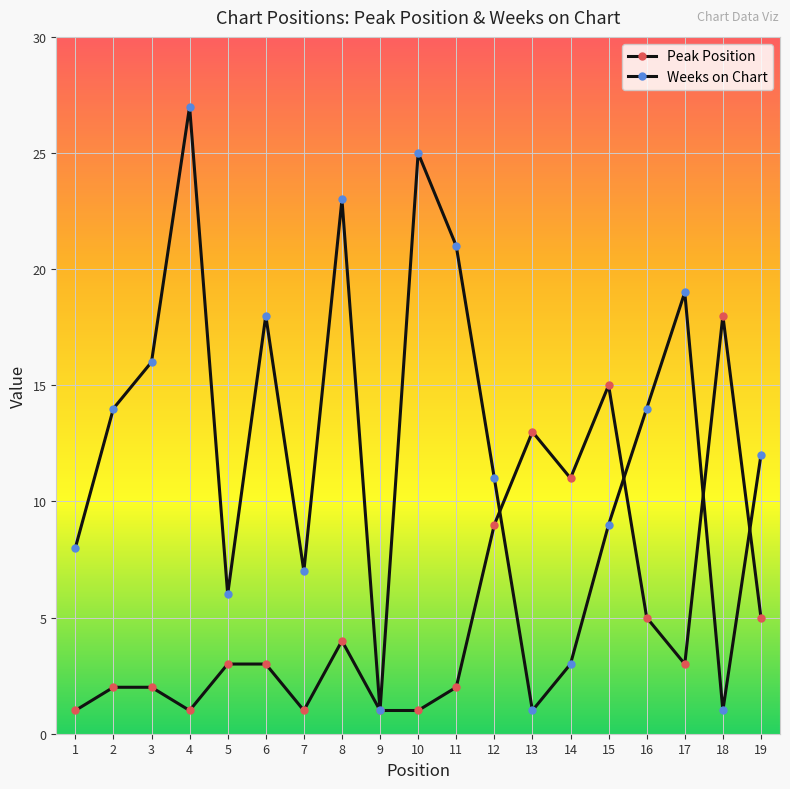

How many data points does each series have?

19